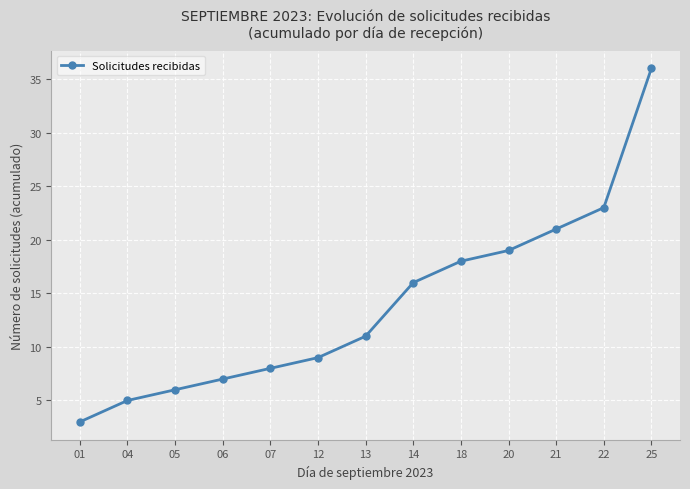

What is the sum of all values?

182